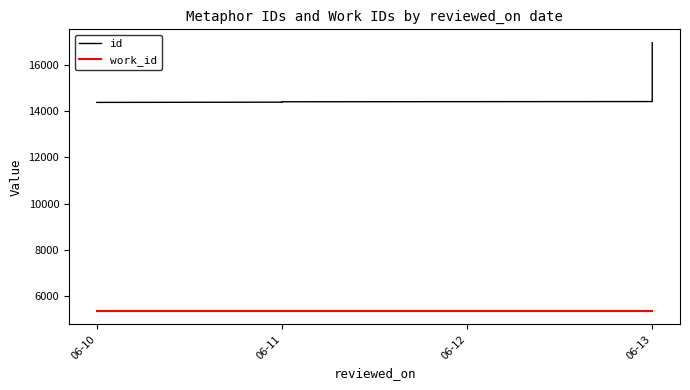

Which series changed the most between 06-10 and 06-13?

id